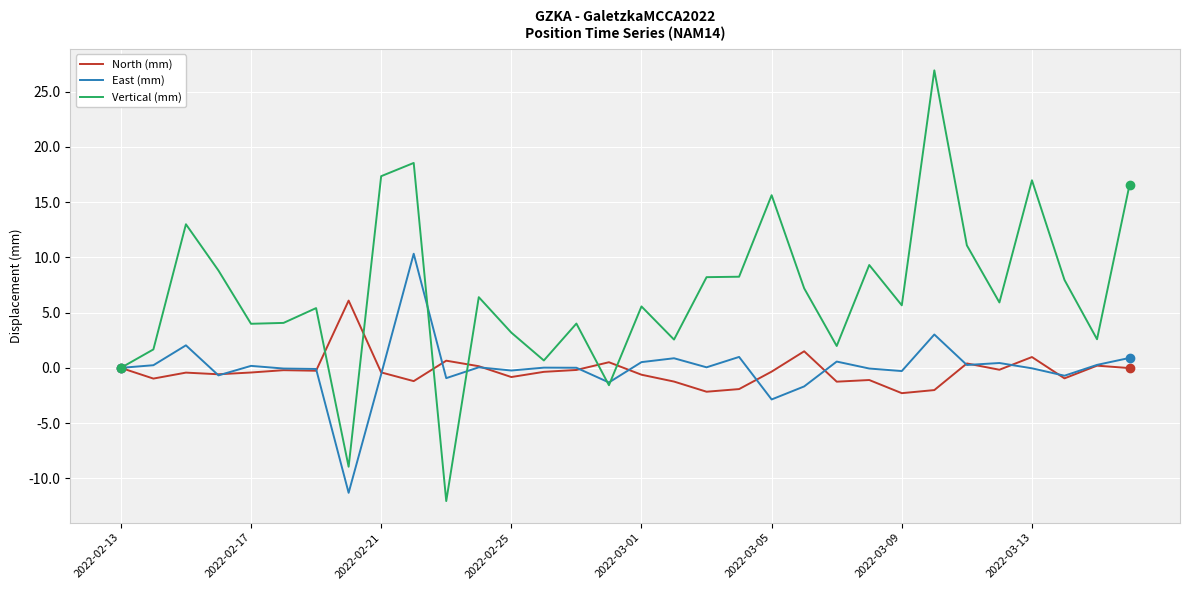

True or false: Vertical (mm) and East (mm) cross at least once.

True